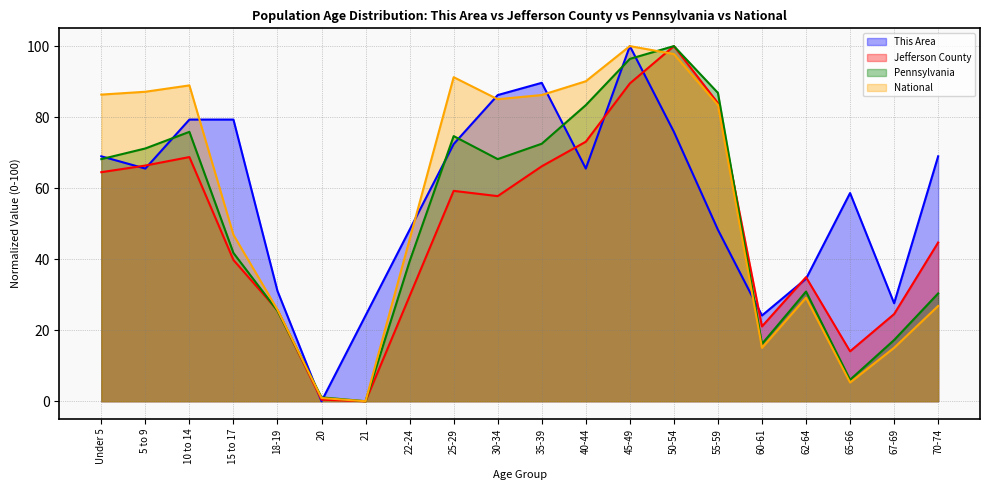

What is the spread (max minus min) of values at 35-39?

23.5